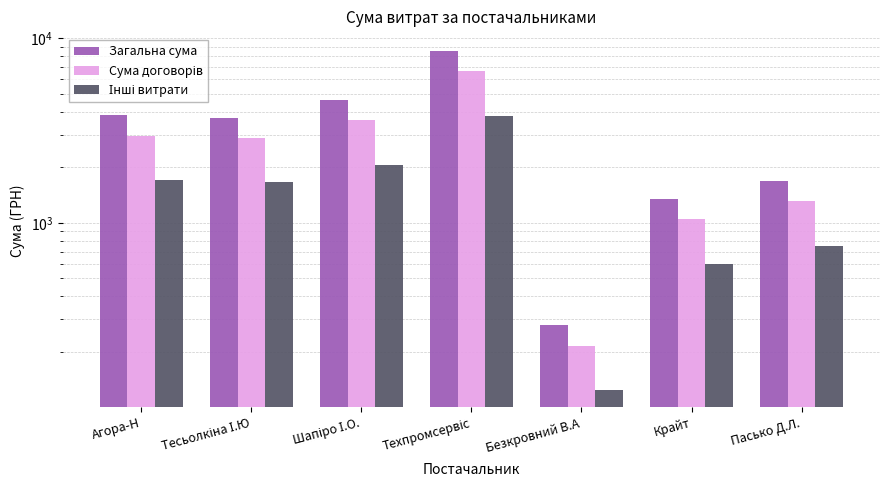

What are all the series names shown in the legend?

Загальна сума, Сума договорів, Інші витрати